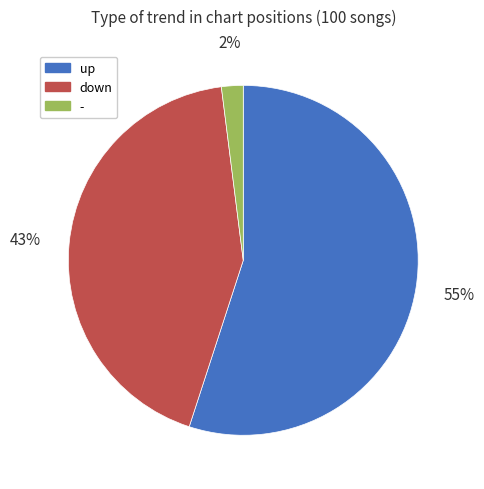

What percentage is the down slice, to the nearest percent?

43%